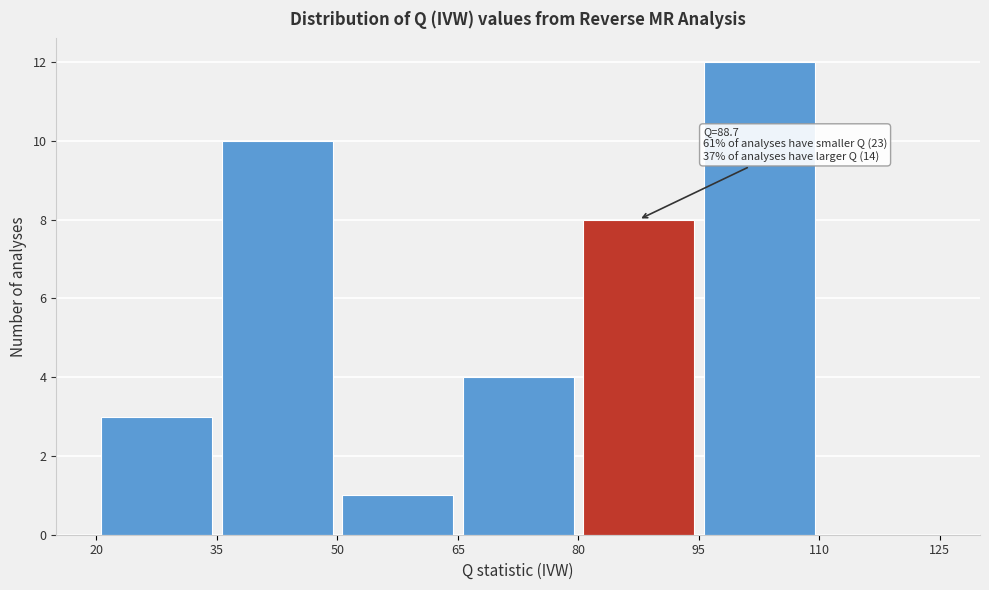

Over which range of the x-axis is the bar tallest?

95 to 110